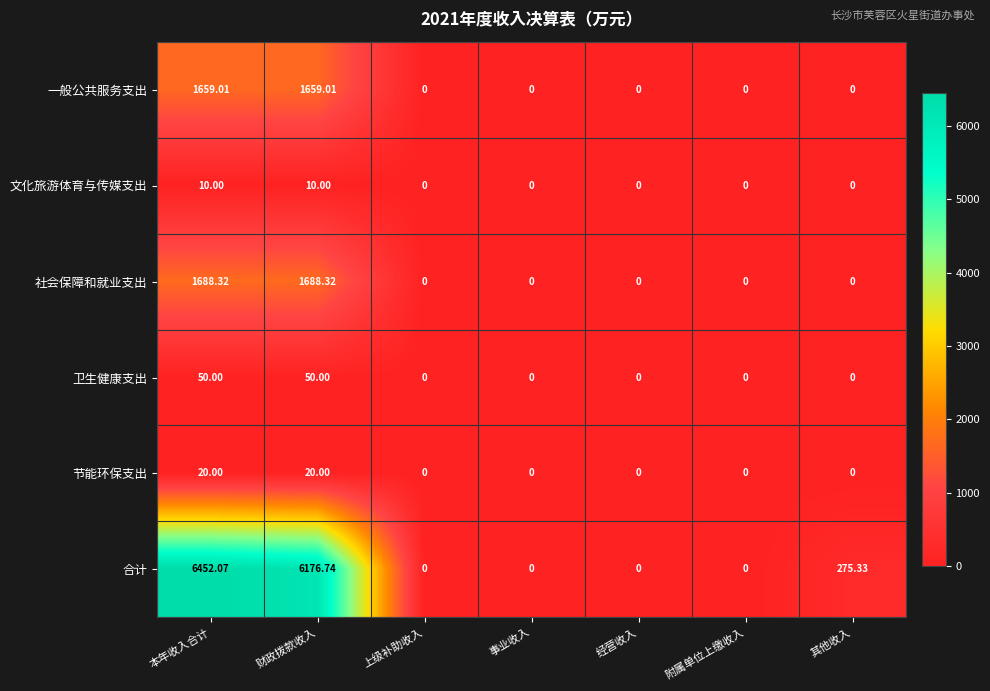

Which series has the widest spread of values?

合计